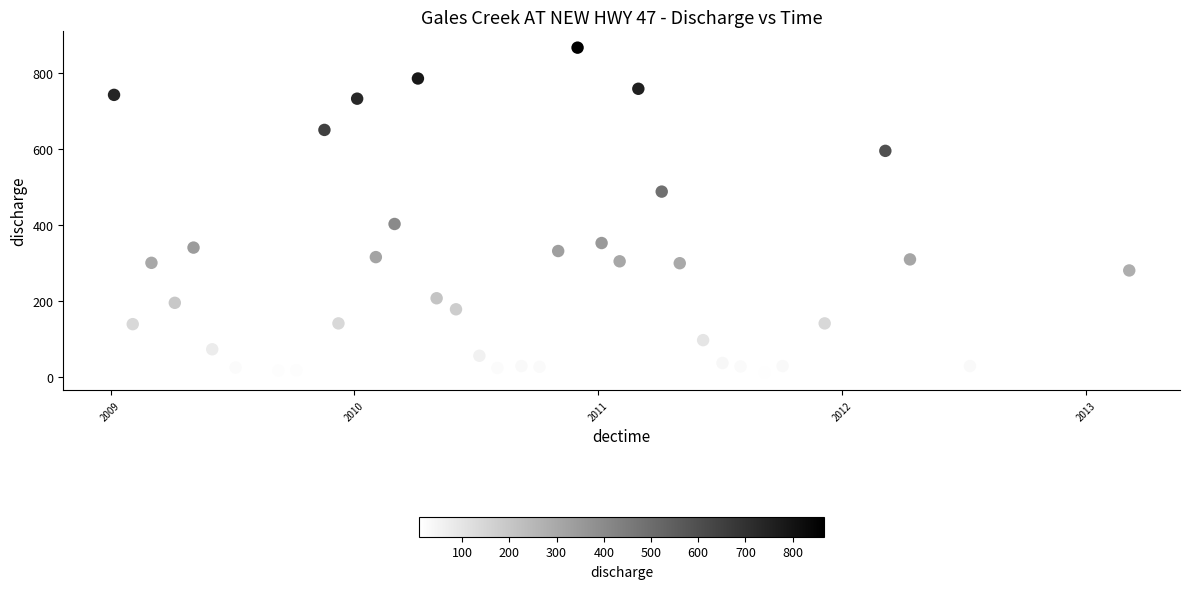

What is the range of Y values (max minus min)?

856.5